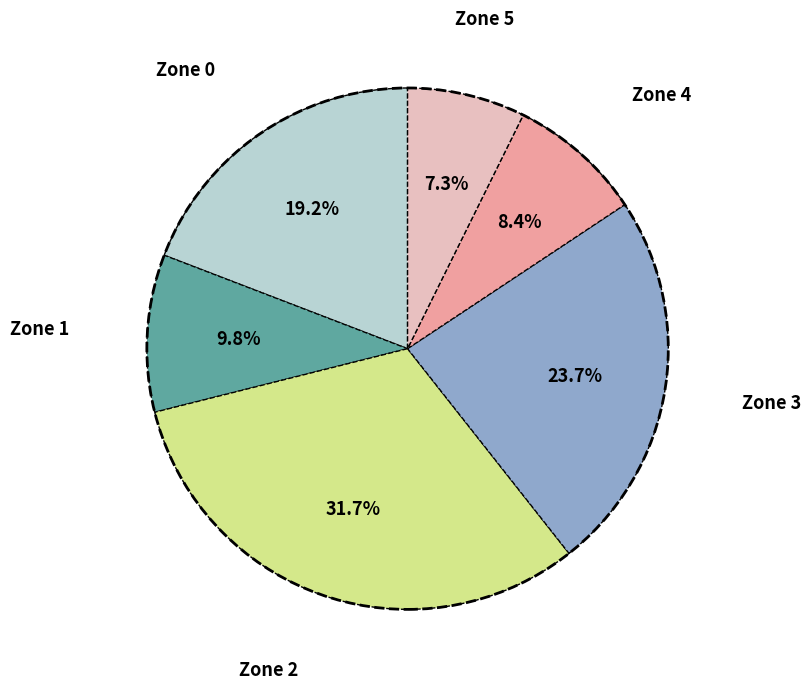

Does any single category account for the majority?

No